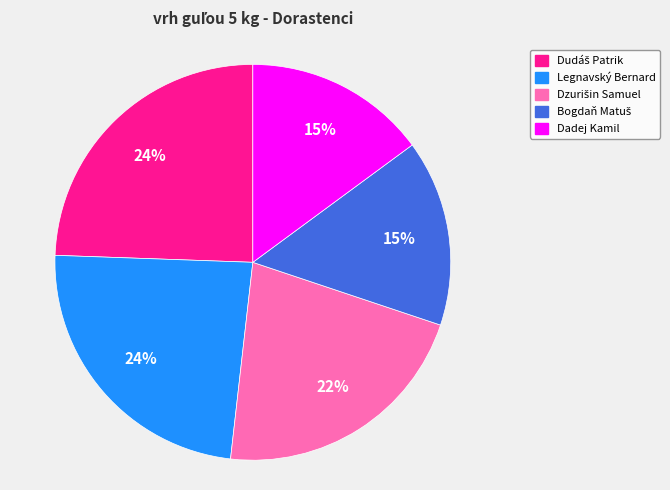

Is it true that Legnavský Bernard is 24% of the pie?

True